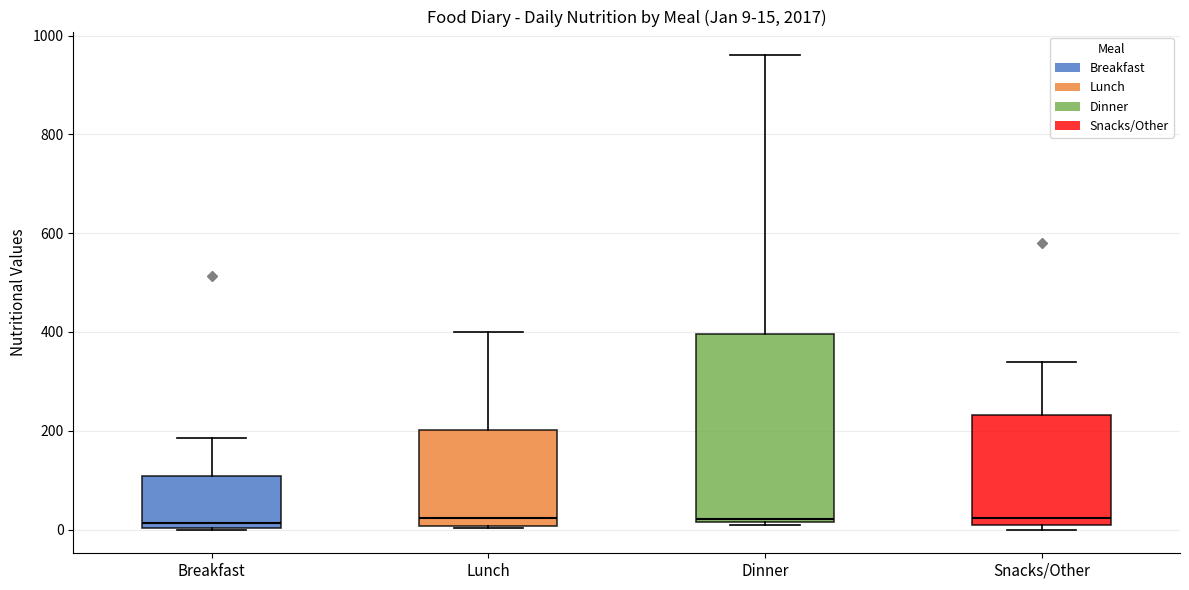

Which box is the tallest, from its lower edge to its upper edge?

Dinner